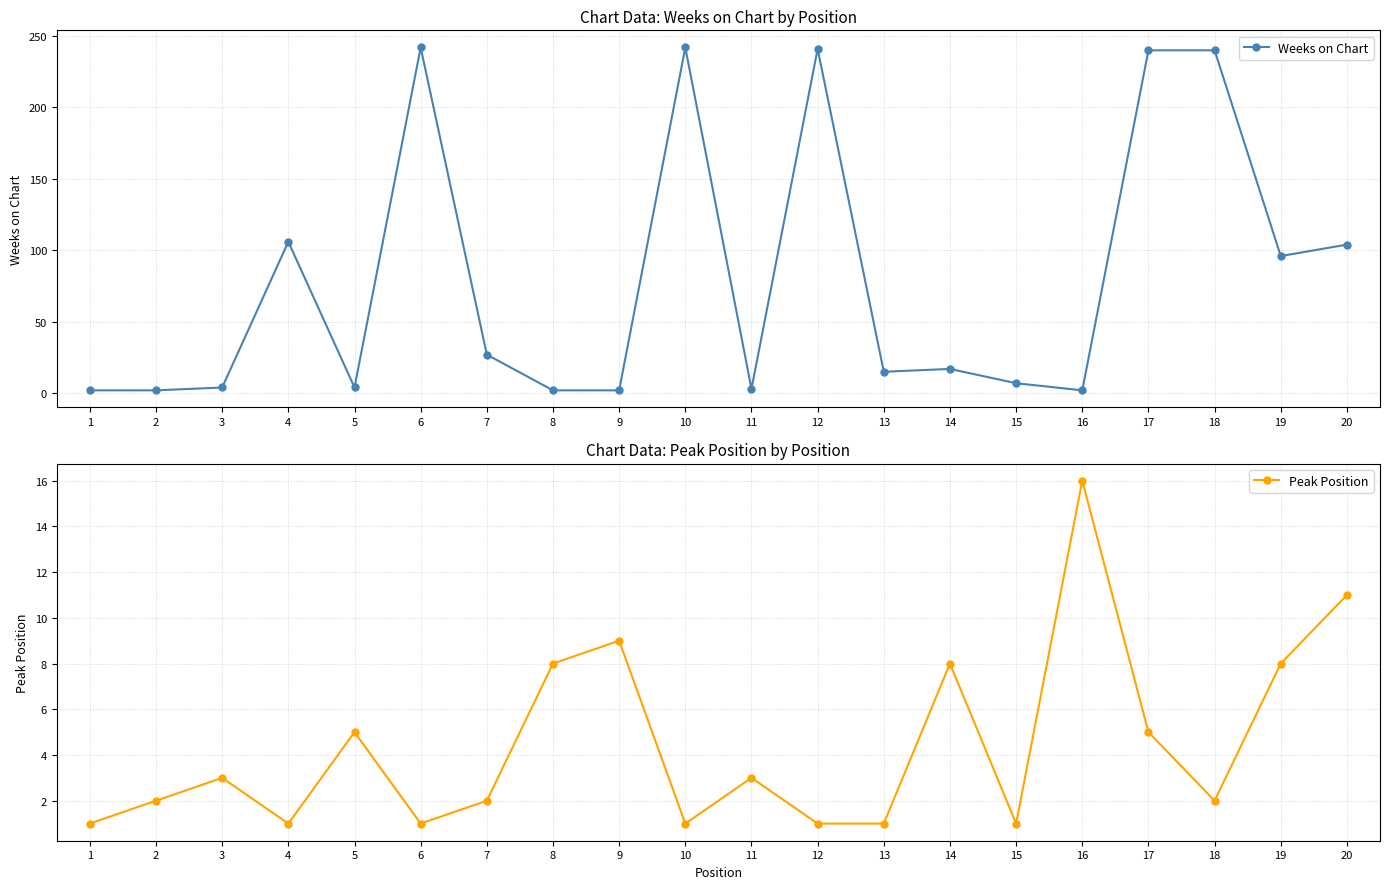

The Peak Position series shows 2 at 18. True or false?

True